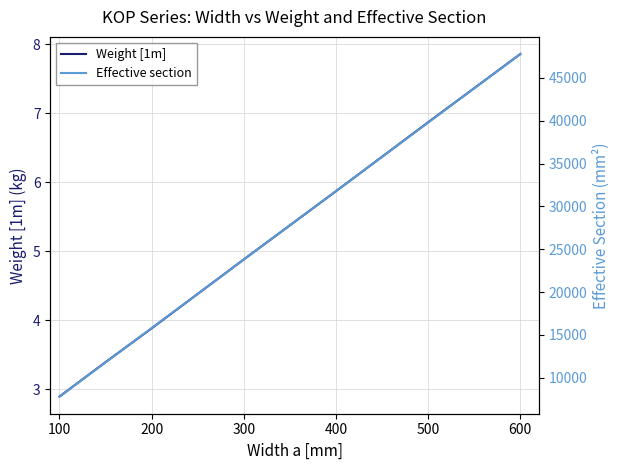

What is the highest value of the Weight [1m] series?

7.9